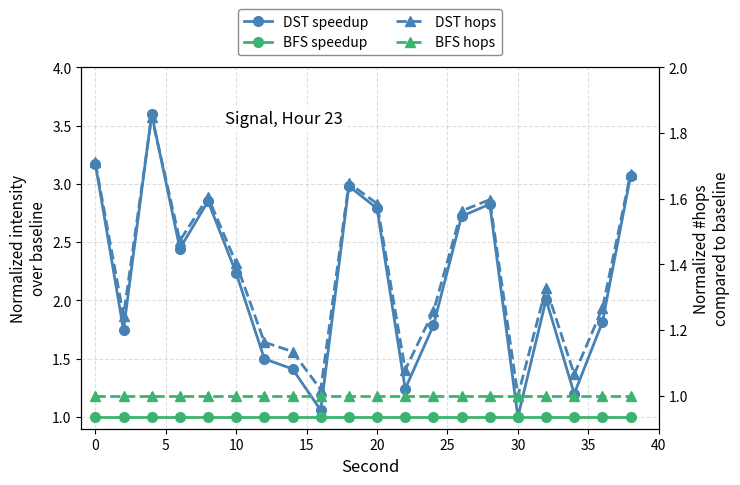

At how many categories does at least one series exceed 2?

11